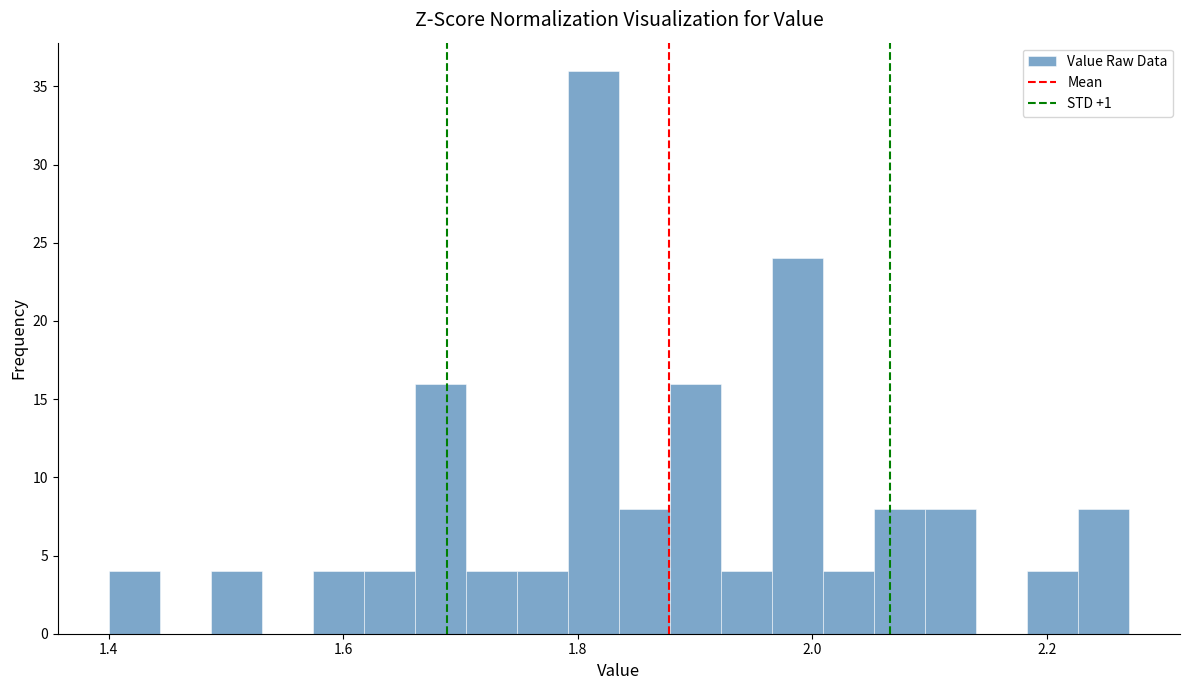

Around what value on the x-axis is the tallest bar? Give the approximate position of its centre, as read against the axis.

1.82